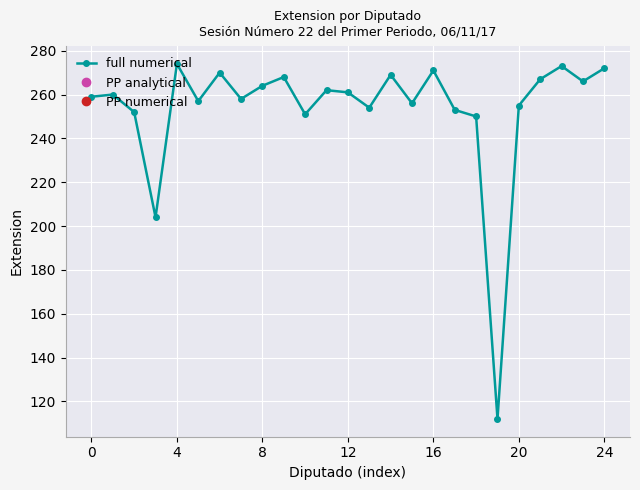

What is the sum of all values?

6338